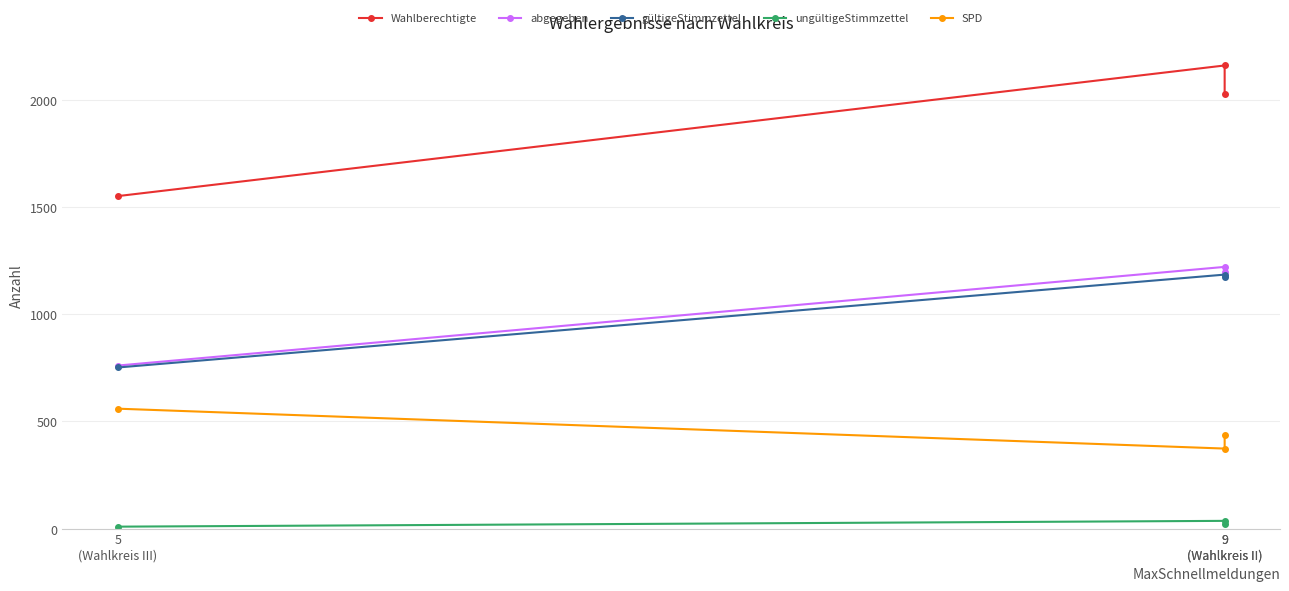

Is it true that gültigeStimmzettel equals 751 at 5
(Wahlkreis III)?

True